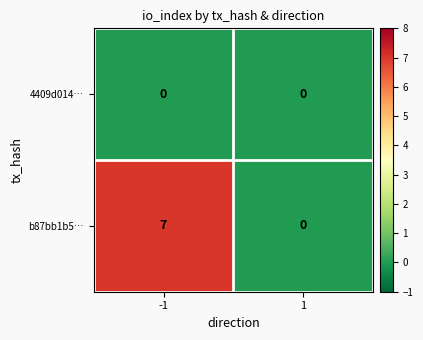

Reading left to right, extract all data points from this chart.

4409d014…: 0	0
b87bb1b5…: 7	0